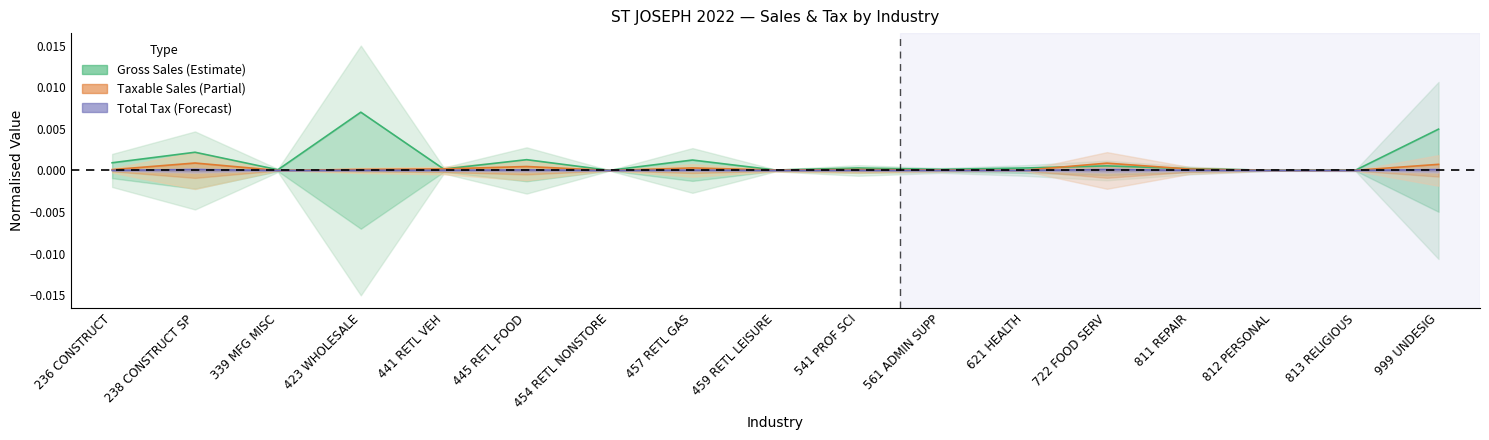

Which series changed the most between 339 MFG MISC and 621 HEALTH?

Gross Sales (Estimate)